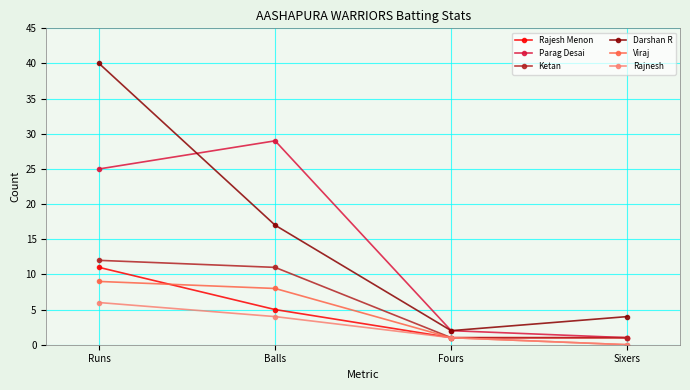

Where does the Darshan R series first go above 17?

Runs